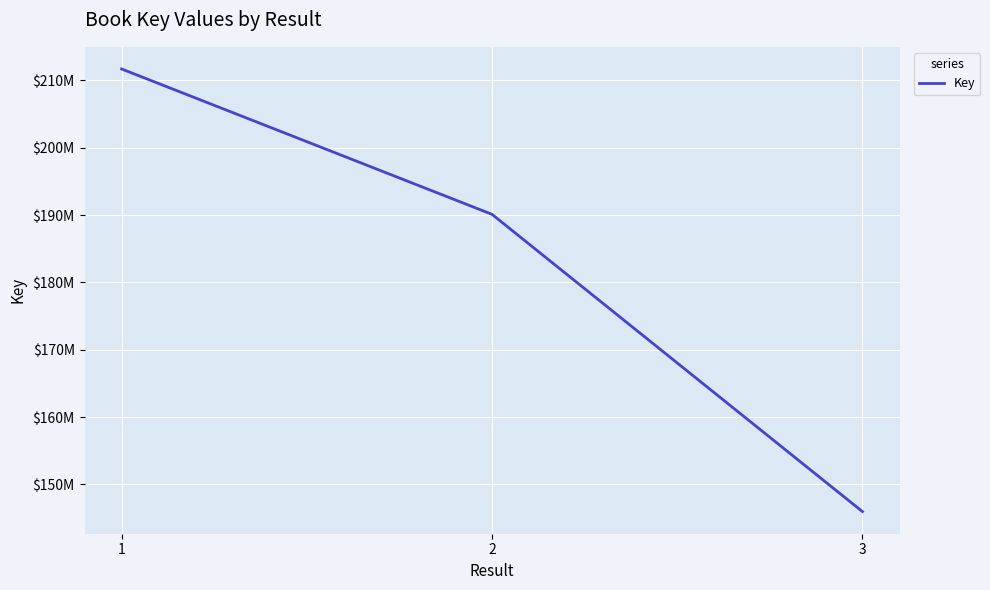

List the labels in order of value, smallest first.

3, 2, 1